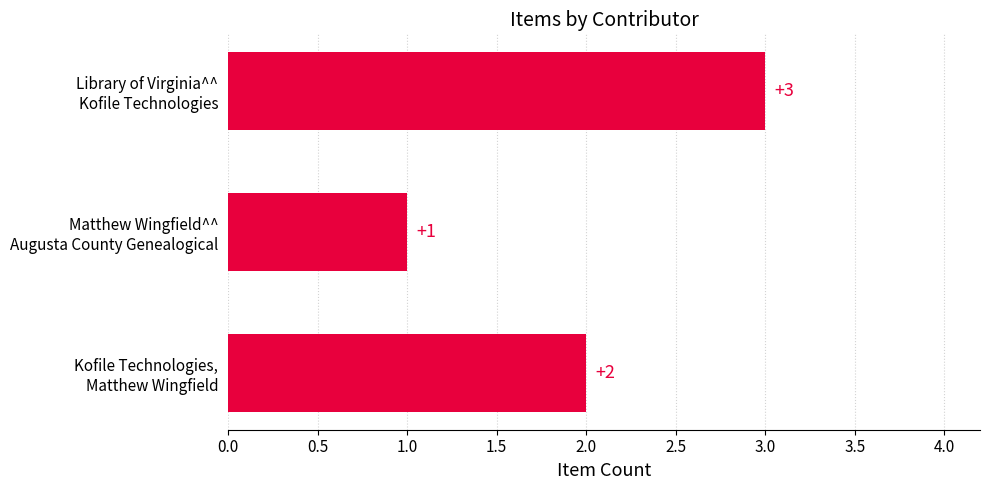

How many data points does each series have?

3